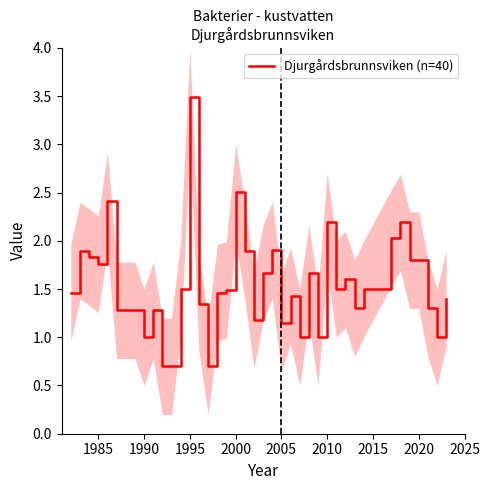

How many lines are shown in the chart?

1